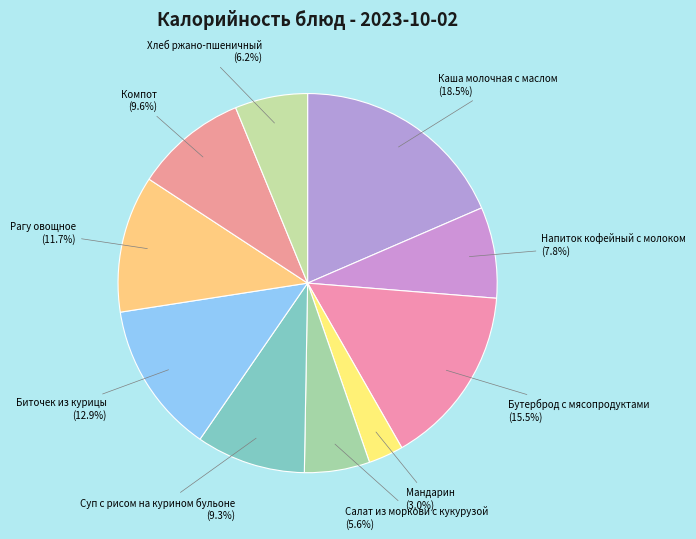

How many slices are in this pie chart?

10